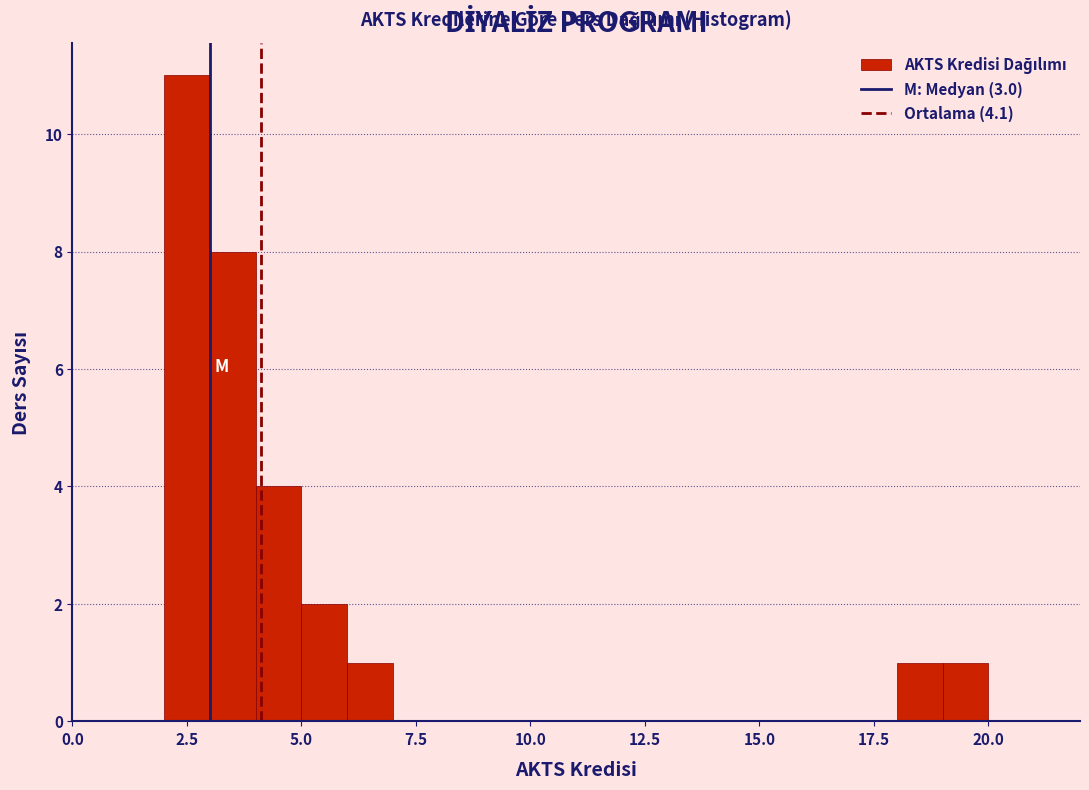

Around what value on the x-axis is the tallest bar? Give the approximate position of its centre, as read against the axis.

2.5